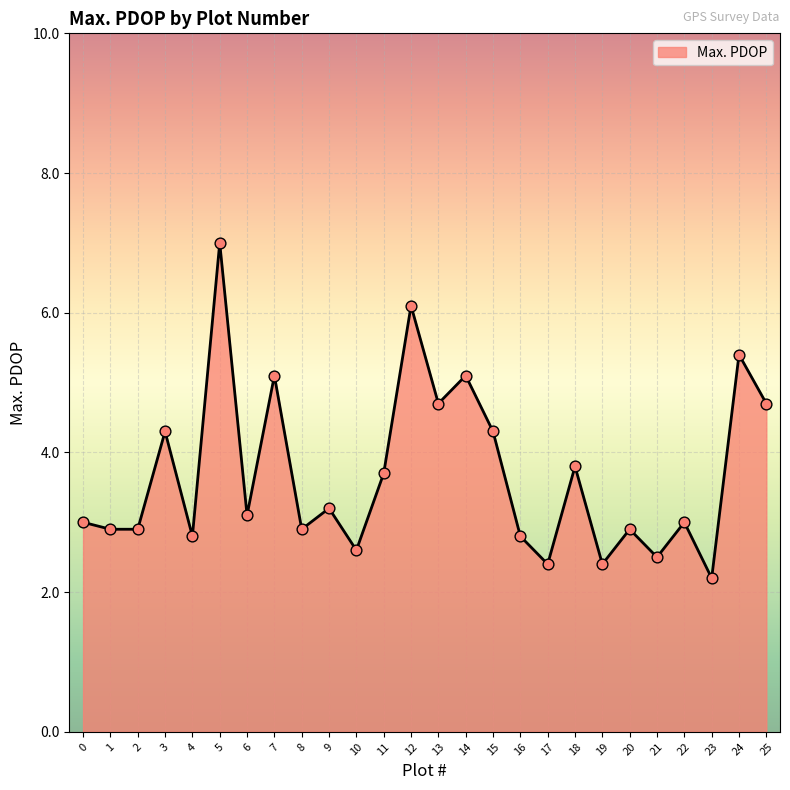

What is the change in value from 6 to 20?

-0.2